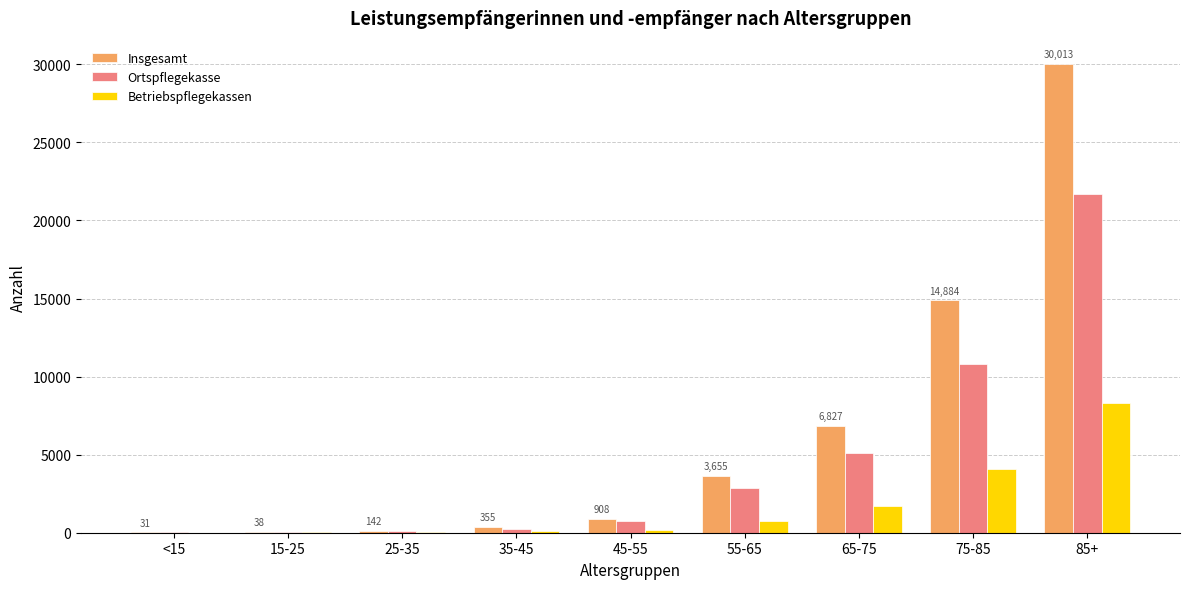

Which series has the largest total across all categories?

Insgesamt